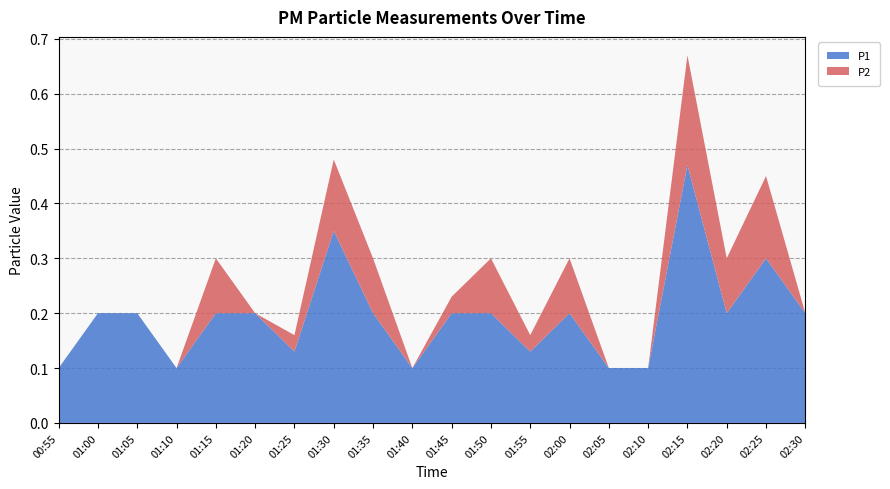

Reading right to left, what are all the values shown in this chart?

P1: 0.2	0.3	0.2	0.5	0.1	0.1	0.2	0.1	0.2	0.2	0.1	0.2	0.3	0.1	0.2	0.2	0.1	0.2	0.2	0.1
P2: 0.0	0.1	0.1	0.2	0.0	0.0	0.1	0.0	0.1	0.0	0.0	0.1	0.1	0.0	0.0	0.1	0.0	0.0	0.0	0.0